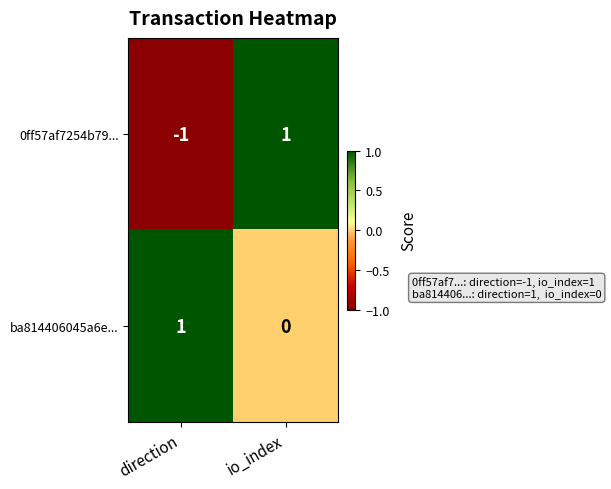

Where is 0ff57af7254b79... nearest to the value 0?

direction